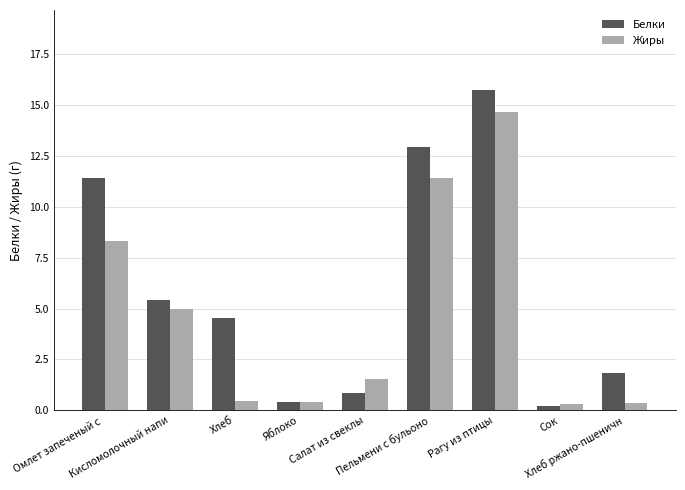

What are all the series names shown in the legend?

Белки, Жиры